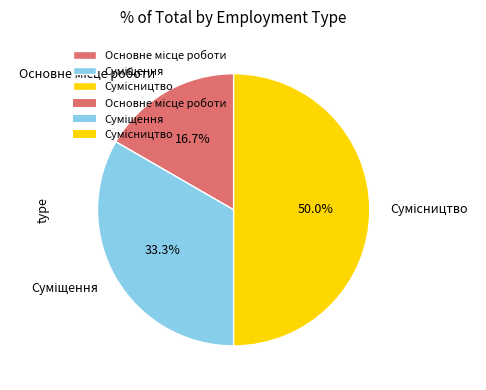

To the nearest percent, what portion does Основне місце роботи represent?

17%